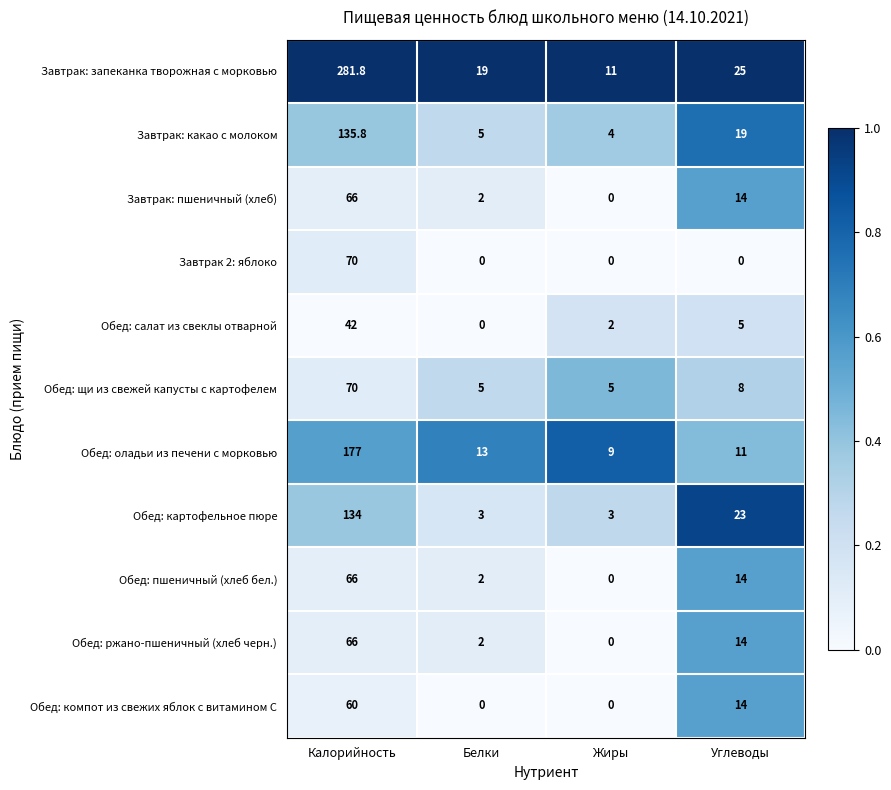

The value of Завтрак: запеканка творожная с морковью at Калорийность is 106.0. True or false?

False